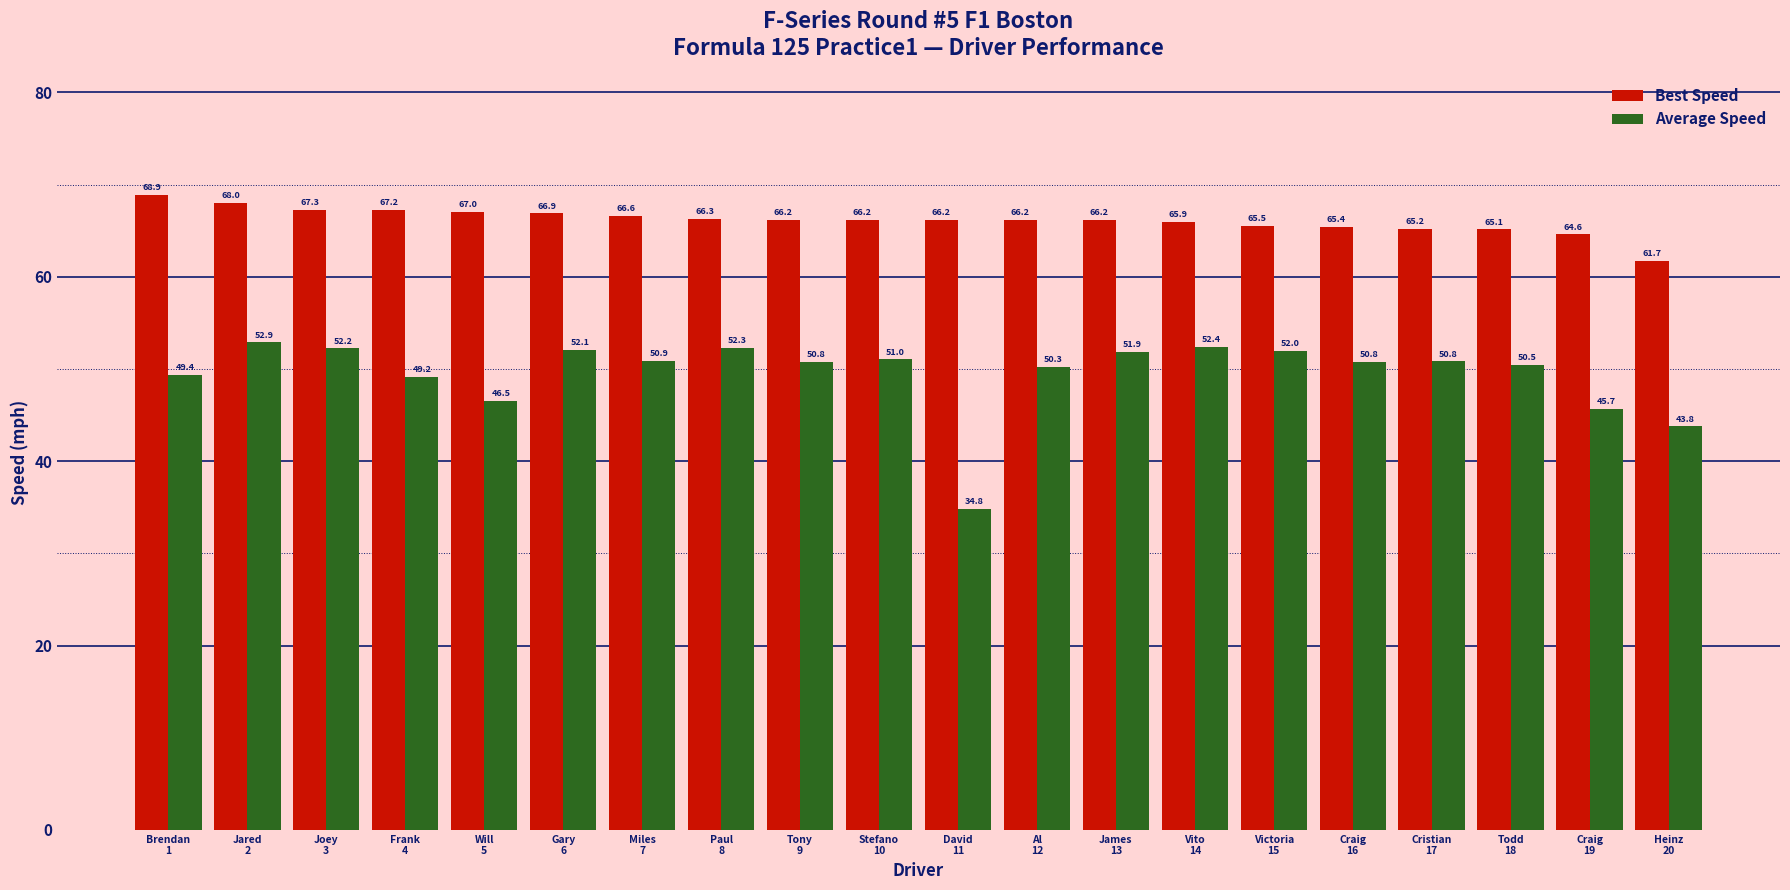

Reading left to right, what are all the values shown in this chart?

Best Speed: 68.9	68.0	67.3	67.2	67.0	66.9	66.6	66.3	66.2	66.2	66.2	66.2	66.2	65.9	65.5	65.4	65.2	65.1	64.6	61.7
Average Speed: 49.4	52.9	52.2	49.2	46.5	52.1	50.9	52.3	50.8	51.0	34.8	50.3	51.9	52.4	52.0	50.8	50.8	50.5	45.7	43.8